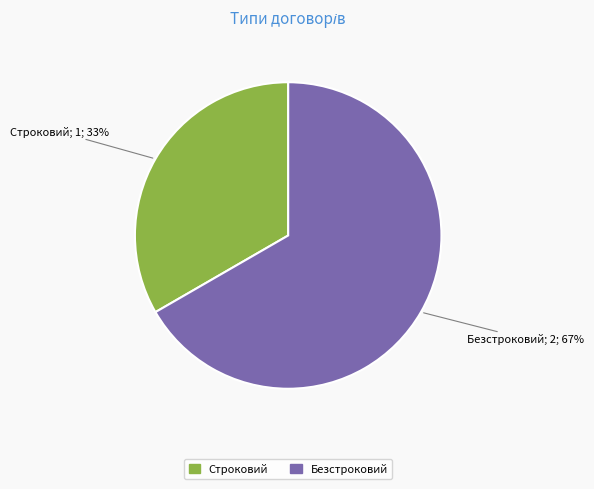

Between Строковий and Безстроковий, which is larger?

Безстроковий